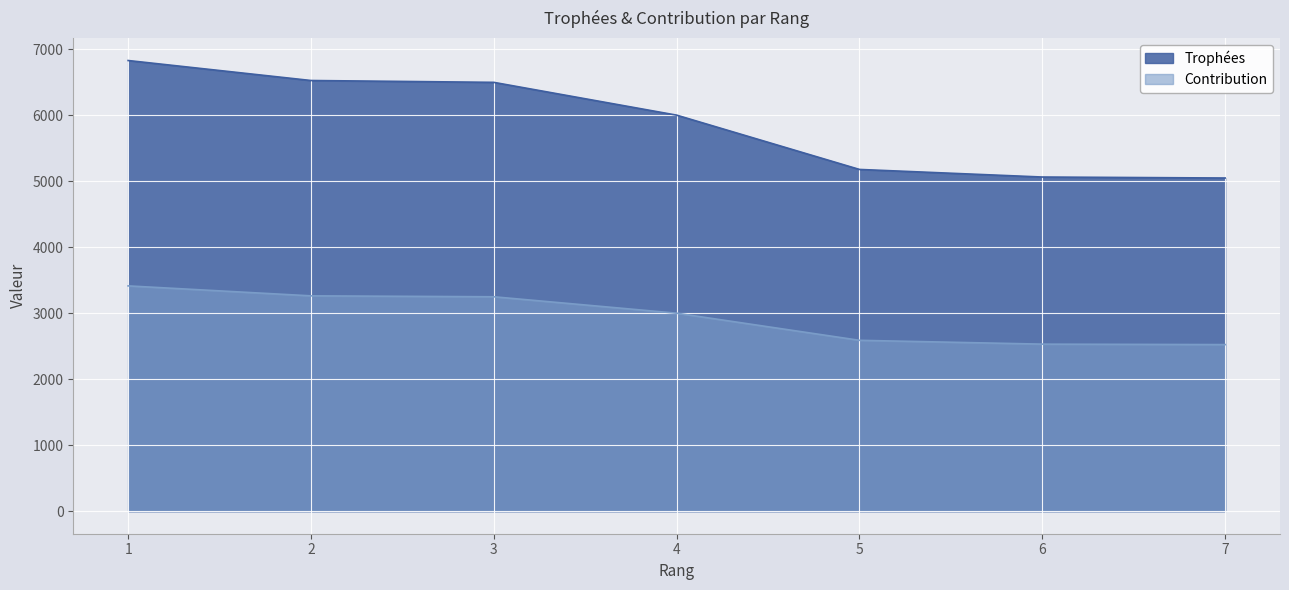

At how many categories does at least one series exceed 2547?

7